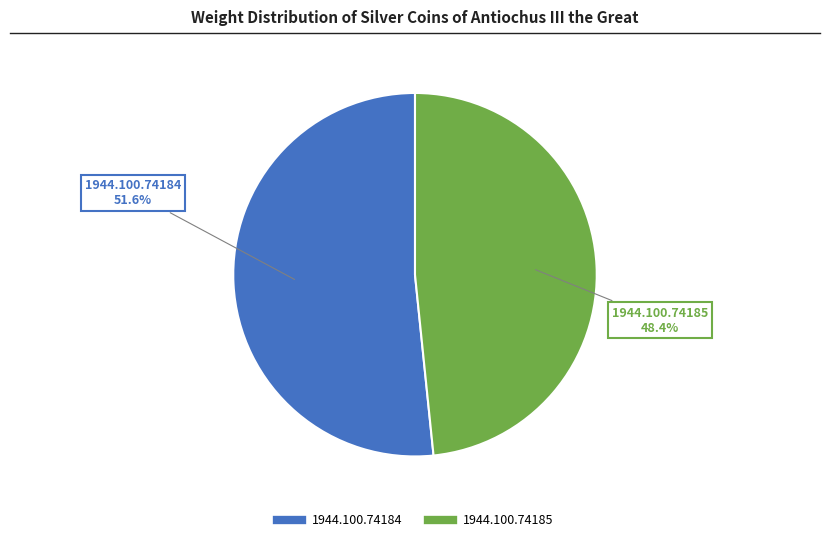

What percentage is the 1944.100.74185 slice, to the nearest percent?

48%